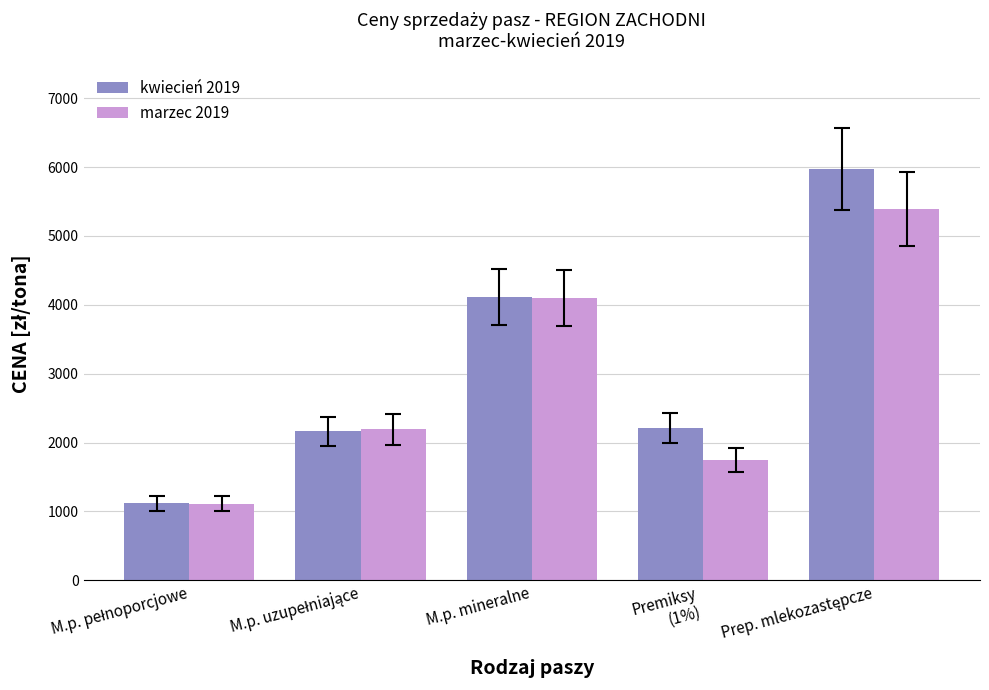

Reading left to right, list all the values displayed in this chart.

kwiecień 2019: 1116.7	2160.2	4111.6	2214.1	5971.3
marzec 2019: 1112.2	2189.4	4097.6	1750.5	5388.1